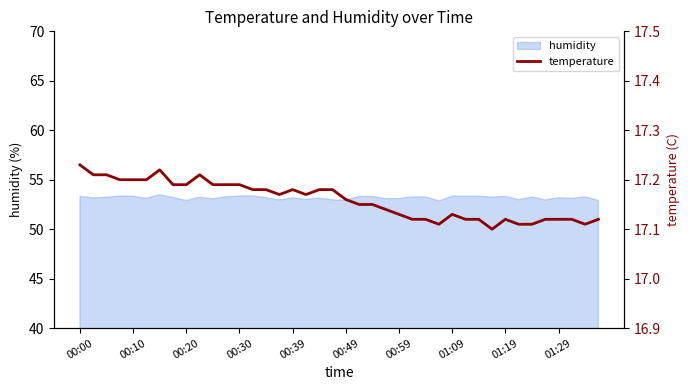

What is the highest value of the humidity series?

53.5